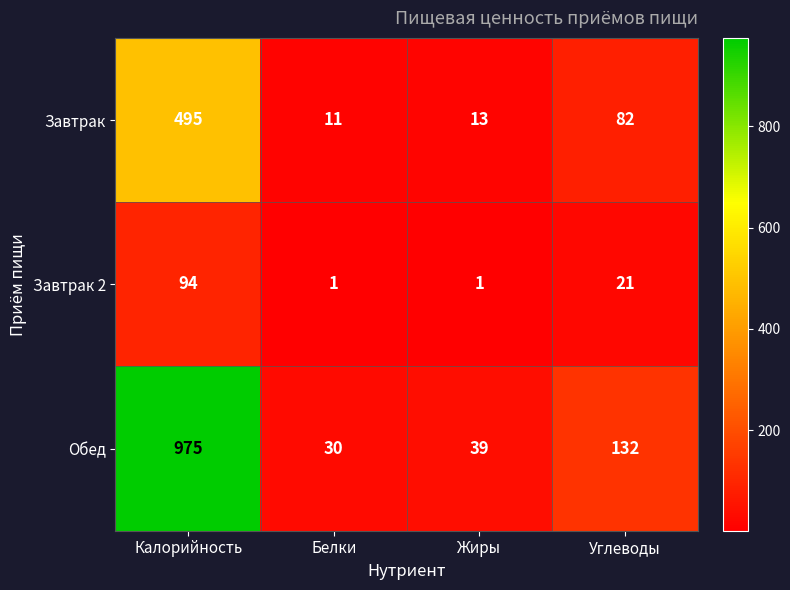

How many distinct data groups are displayed?

3